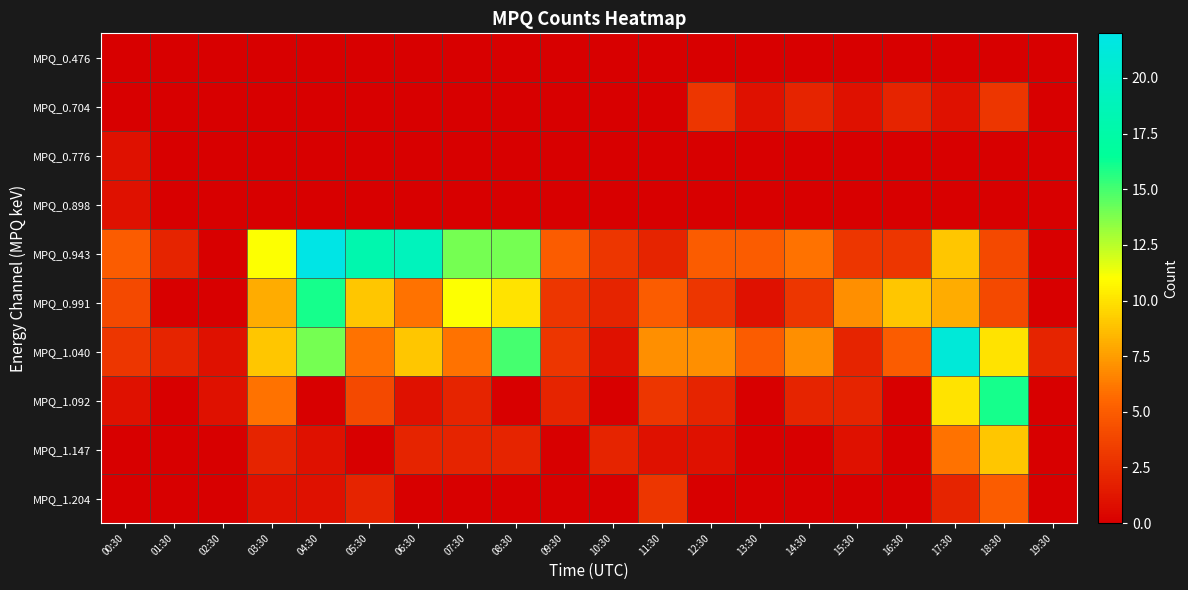

Reading left to right, what are all the values shown in this chart?

MPQ_0.476: 00:30=0	01:30=0	02:30=0	03:30=0	04:30=0	05:30=0	06:30=0	07:30=0	08:30=0	09:30=0	10:30=0	11:30=0	12:30=0	13:30=0	14:30=0	15:30=0	16:30=0	17:30=0	18:30=0	19:30=0
MPQ_0.704: 00:30=0	01:30=0	02:30=0	03:30=0	04:30=0	05:30=0	06:30=0	07:30=0	08:30=0	09:30=0	10:30=0	11:30=0	12:30=3	13:30=1	14:30=2	15:30=1	16:30=2	17:30=1	18:30=3	19:30=0
MPQ_0.776: 00:30=1	01:30=0	02:30=0	03:30=0	04:30=0	05:30=0	06:30=0	07:30=0	08:30=0	09:30=0	10:30=0	11:30=0	12:30=0	13:30=0	14:30=0	15:30=0	16:30=0	17:30=0	18:30=0	19:30=0
MPQ_0.898: 00:30=1	01:30=0	02:30=0	03:30=0	04:30=0	05:30=0	06:30=0	07:30=0	08:30=0	09:30=0	10:30=0	11:30=0	12:30=0	13:30=0	14:30=0	15:30=0	16:30=0	17:30=0	18:30=0	19:30=0
MPQ_0.943: 00:30=5	01:30=2	02:30=0	03:30=11	04:30=22	05:30=18	06:30=19	07:30=14	08:30=14	09:30=5	10:30=3	11:30=2	12:30=5	13:30=5	14:30=6	15:30=3	16:30=3	17:30=9	18:30=4	19:30=0
MPQ_0.991: 00:30=4	01:30=0	02:30=0	03:30=8	04:30=16	05:30=9	06:30=6	07:30=11	08:30=10	09:30=3	10:30=2	11:30=5	12:30=3	13:30=1	14:30=3	15:30=7	16:30=9	17:30=8	18:30=4	19:30=0
MPQ_1.040: 00:30=3	01:30=2	02:30=1	03:30=9	04:30=14	05:30=6	06:30=9	07:30=6	08:30=15	09:30=3	10:30=1	11:30=7	12:30=7	13:30=5	14:30=7	15:30=2	16:30=5	17:30=21	18:30=10	19:30=2
MPQ_1.092: 00:30=1	01:30=0	02:30=1	03:30=6	04:30=0	05:30=4	06:30=1	07:30=2	08:30=0	09:30=2	10:30=0	11:30=3	12:30=2	13:30=0	14:30=2	15:30=2	16:30=0	17:30=10	18:30=16	19:30=0
MPQ_1.147: 00:30=0	01:30=0	02:30=0	03:30=2	04:30=1	05:30=0	06:30=2	07:30=2	08:30=2	09:30=0	10:30=2	11:30=1	12:30=1	13:30=0	14:30=0	15:30=1	16:30=0	17:30=6	18:30=9	19:30=0
MPQ_1.204: 00:30=0	01:30=0	02:30=0	03:30=1	04:30=1	05:30=2	06:30=0	07:30=0	08:30=0	09:30=0	10:30=0	11:30=3	12:30=0	13:30=0	14:30=0	15:30=0	16:30=0	17:30=2	18:30=5	19:30=0